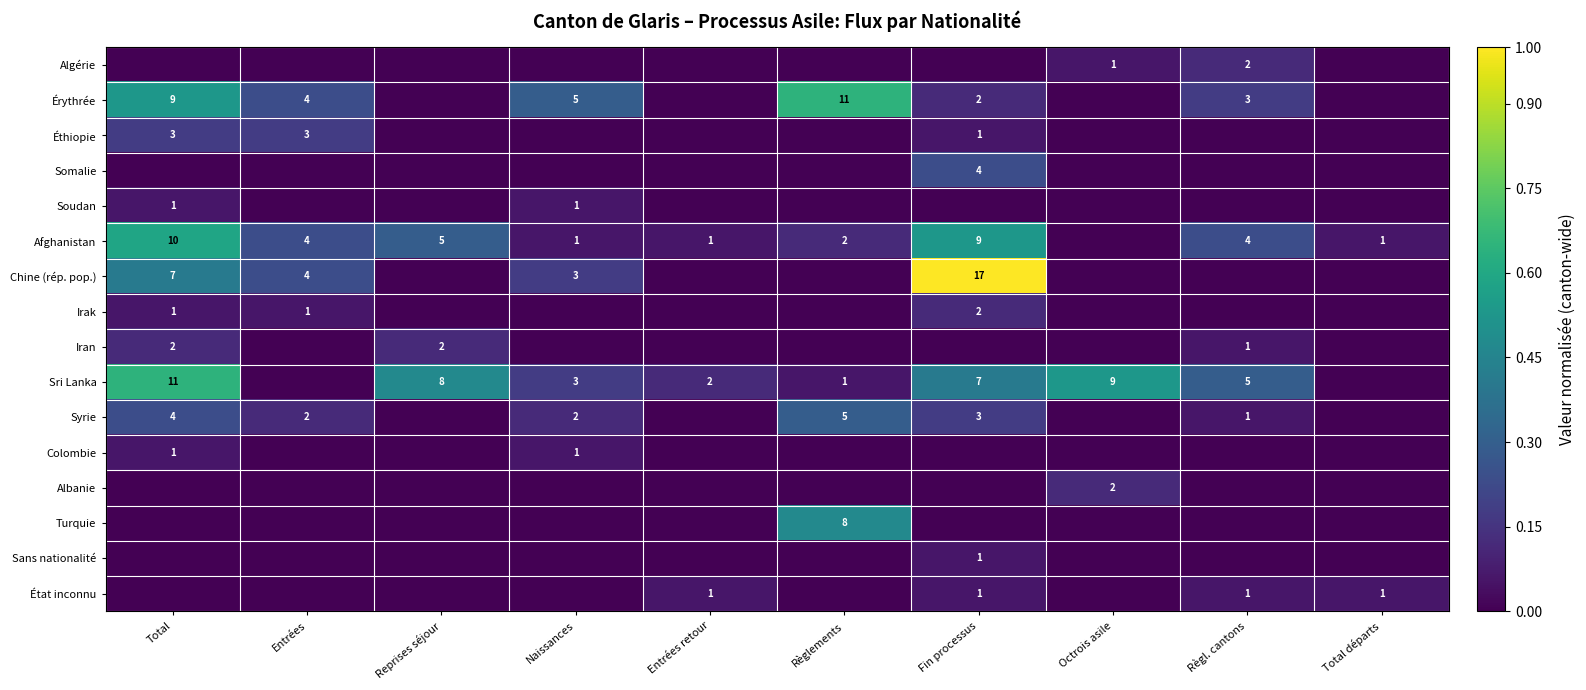

What is the maximum value shown in the chart?

1.0